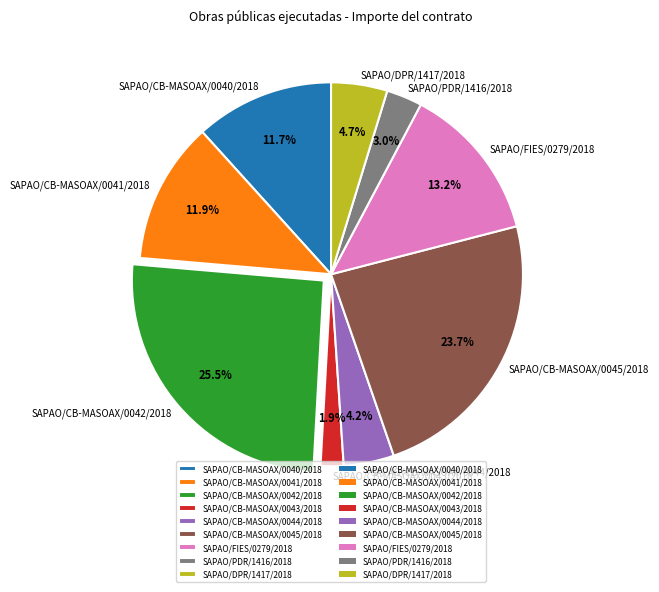

Count the number of slices in the pie.

9